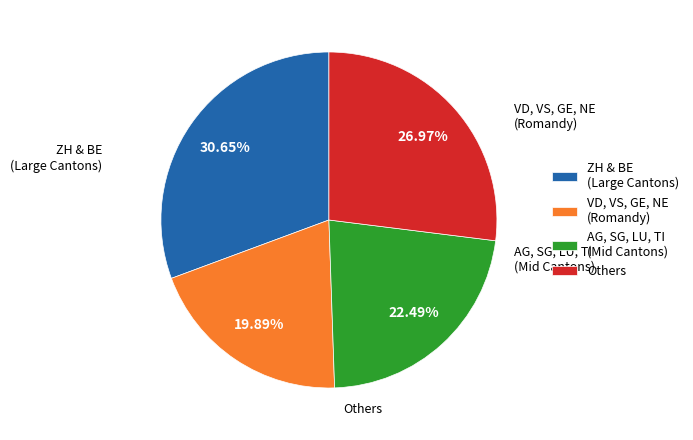

Is there any slice that represents more than half of the pie?

No